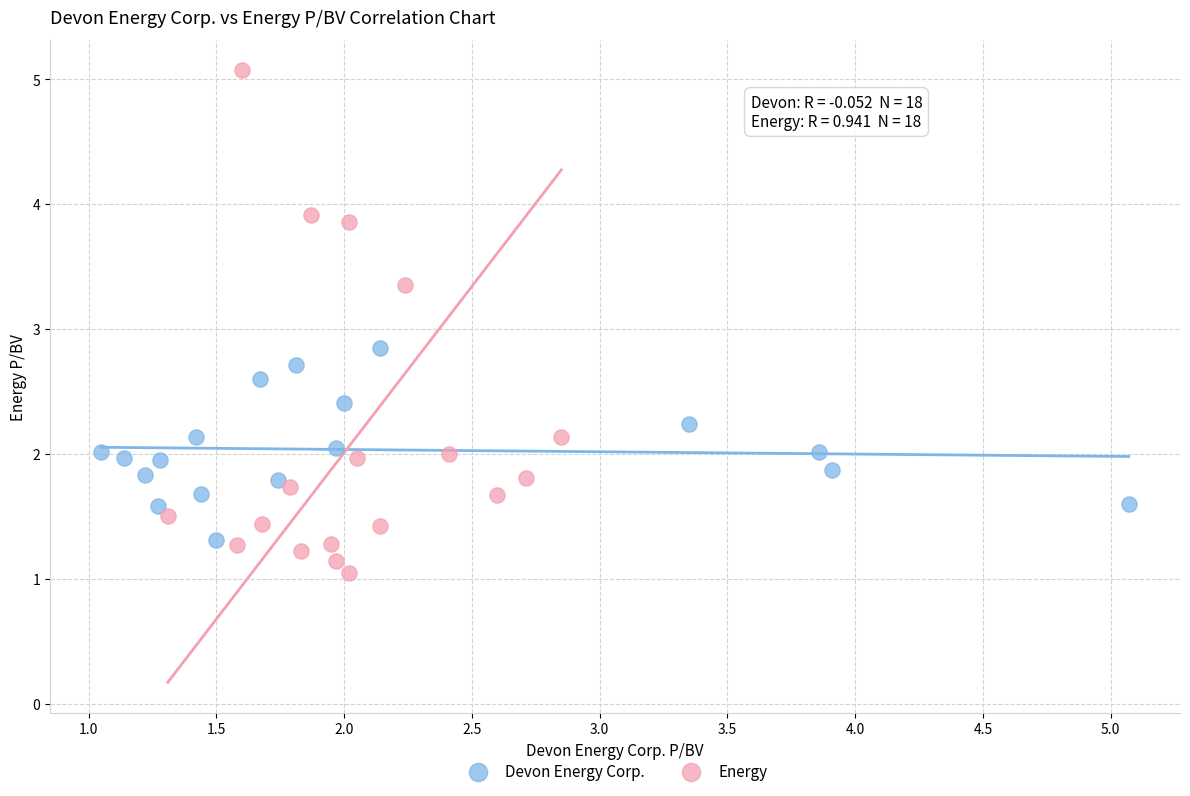

What are all the series names shown in the legend?

Devon Energy Corp., Energy